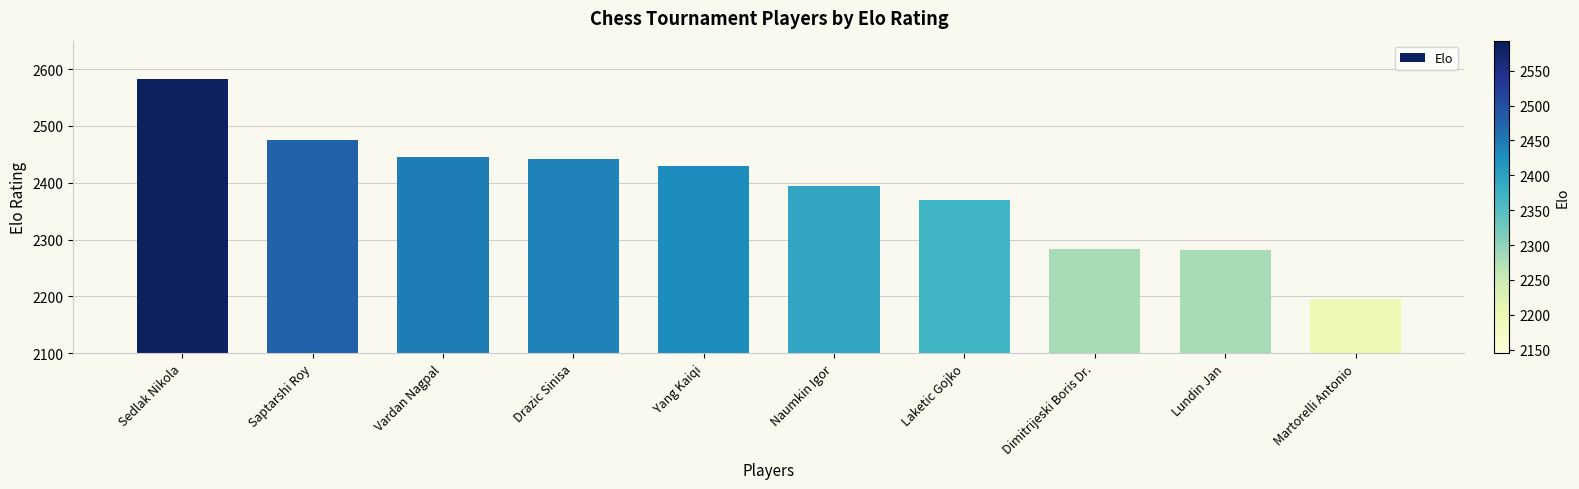

Are the bars grouped side by side (vs. stacked)?

No